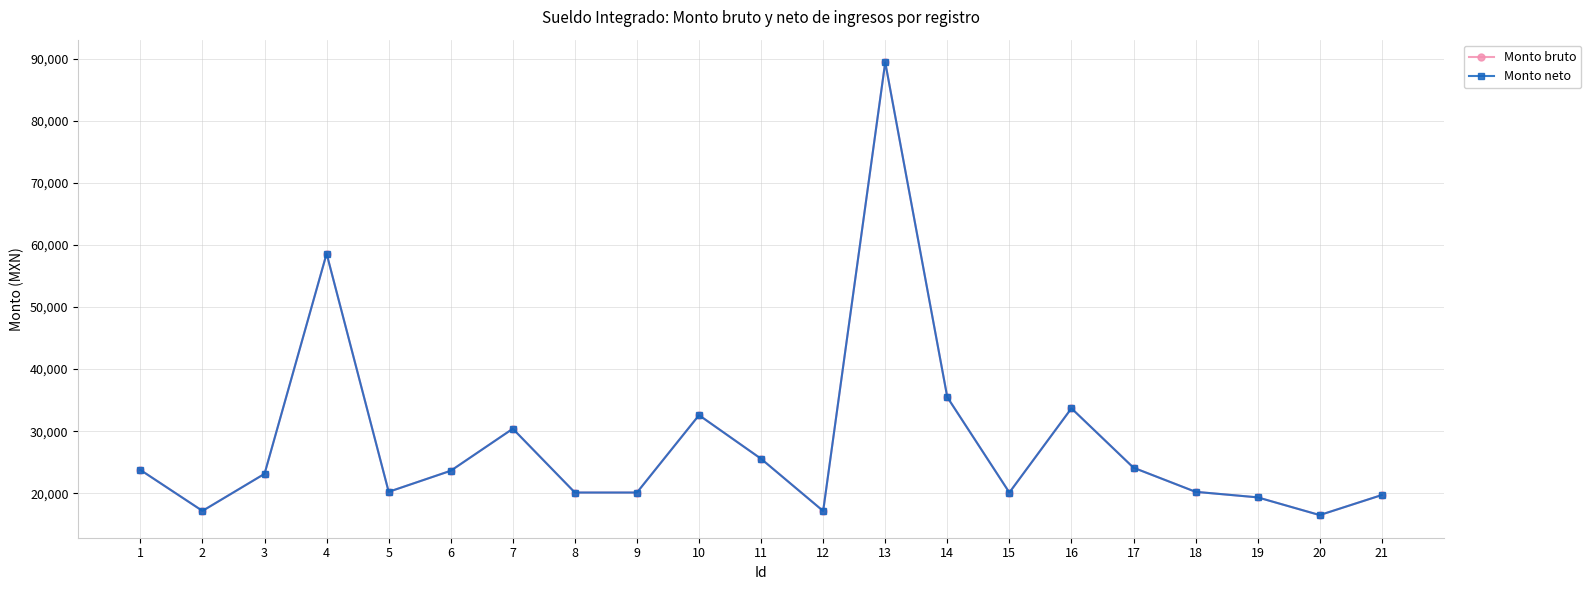

Does the chart have visible grid lines?

Yes